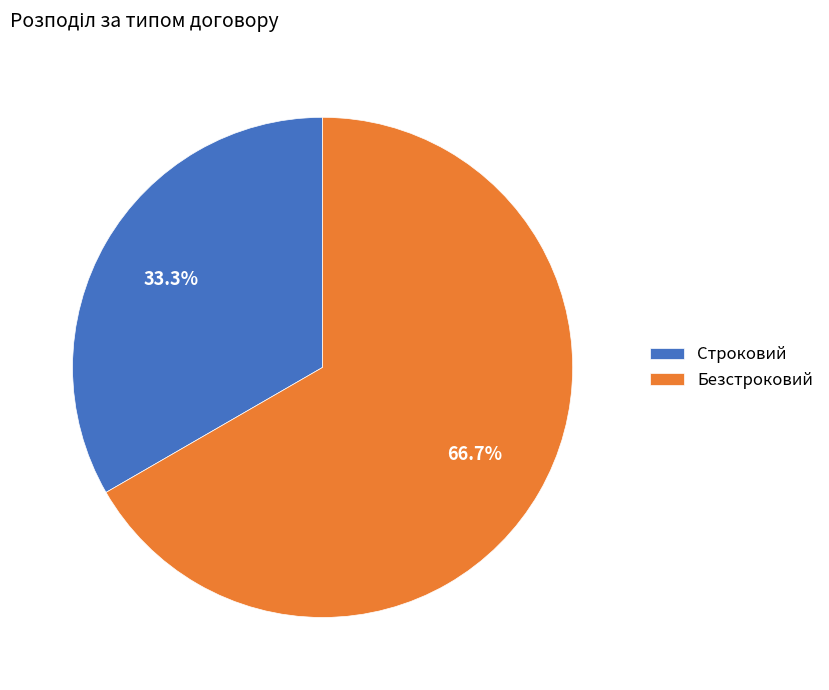

Is there any slice that represents more than half of the pie?

Yes